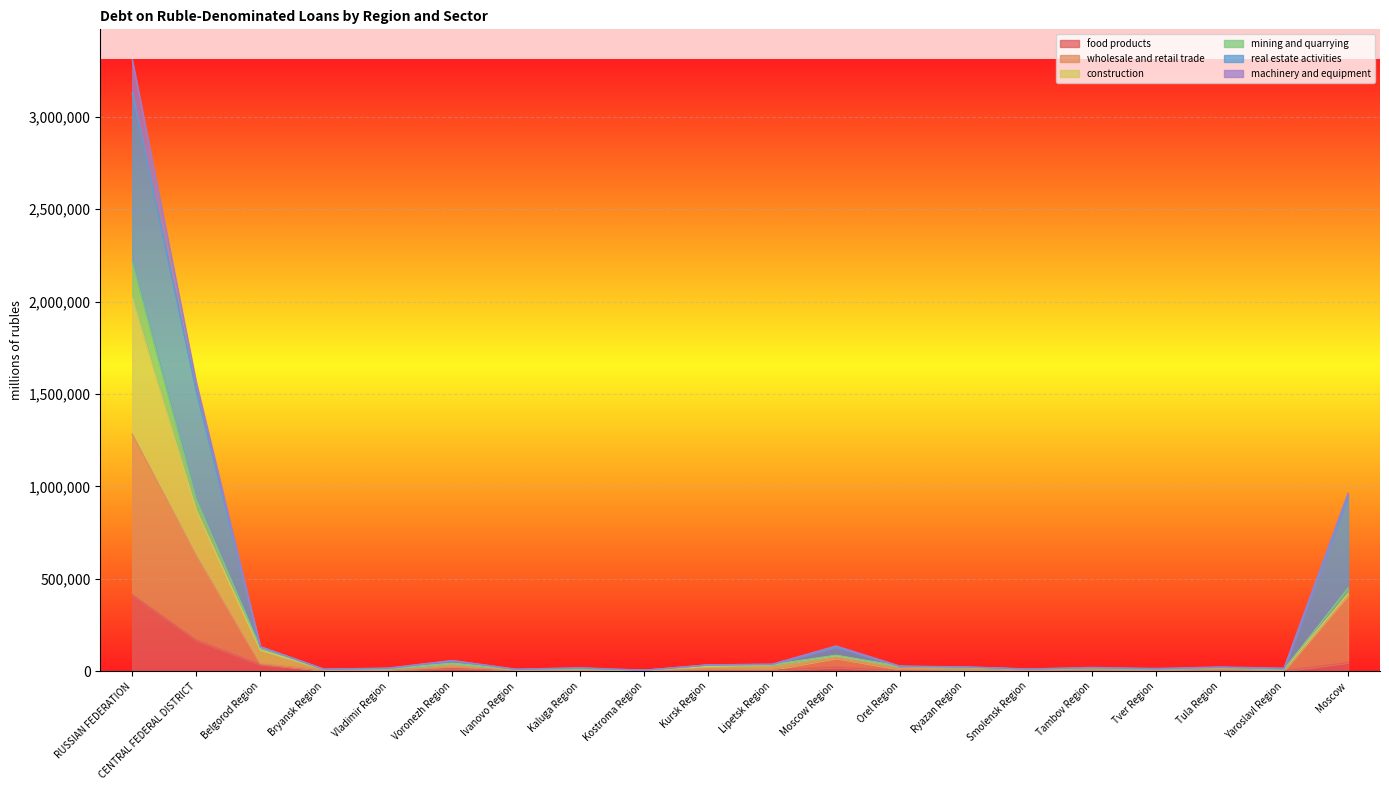

In wholesale and retail trade, how many points are higher than both neighbors (excluding endpoints)?

5